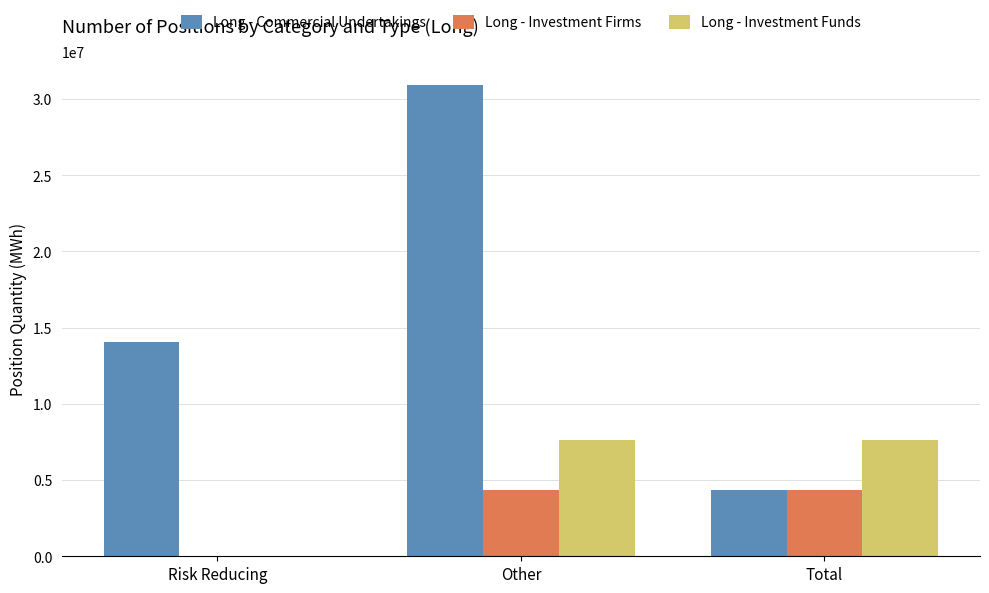

Count the number of data series in this chart.

3